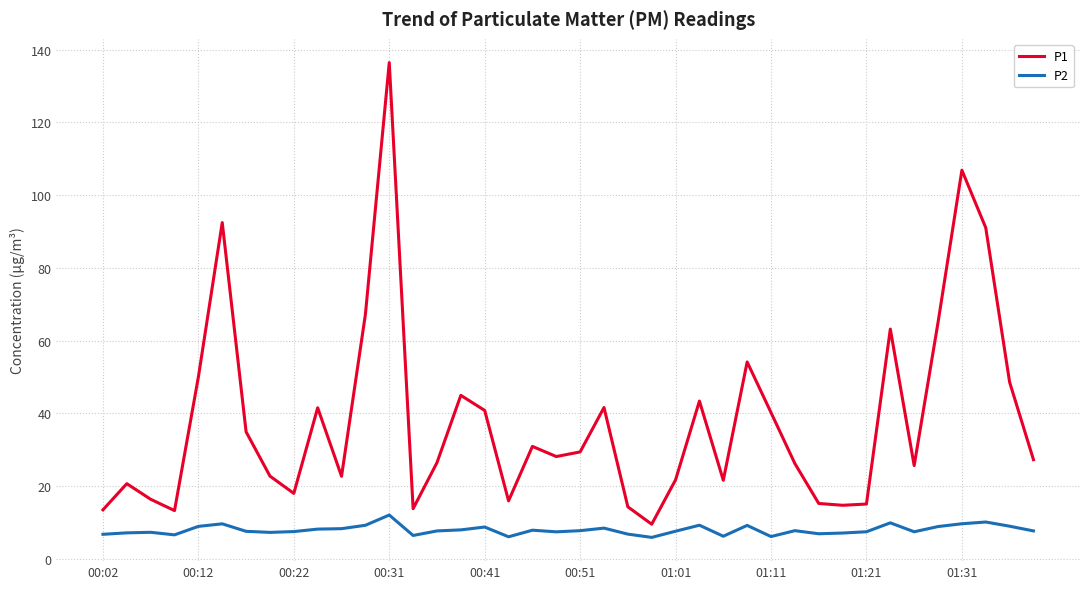

What is the difference between the maximum and minimum values in the P1 series?

126.9